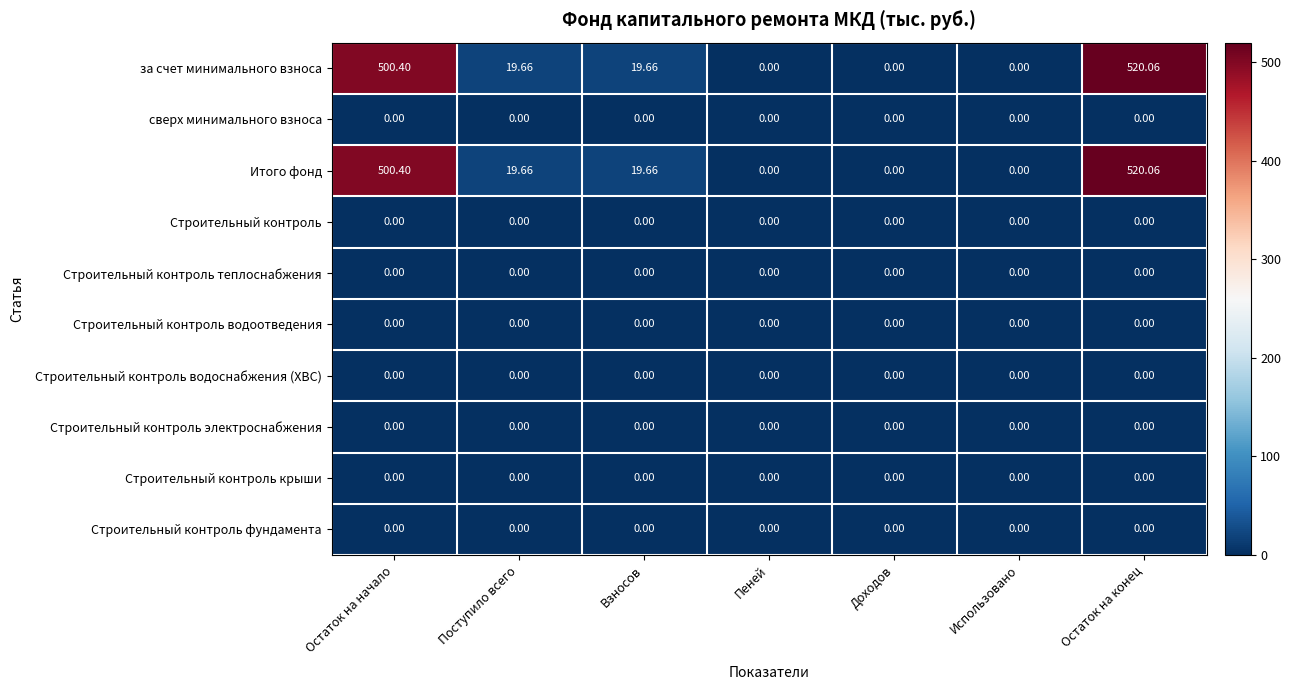

At which label does за счет минимального взноса first exceed 19?

Остаток на начало